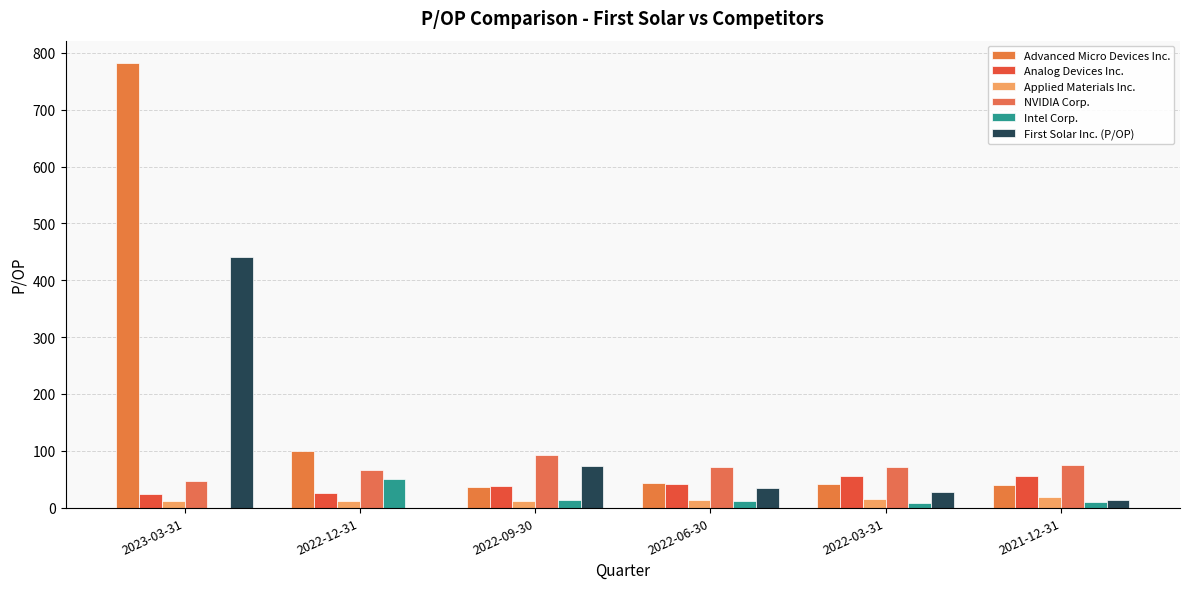

The value of Analog Devices Inc. at 2021-12-31 is 56.1. True or false?

True